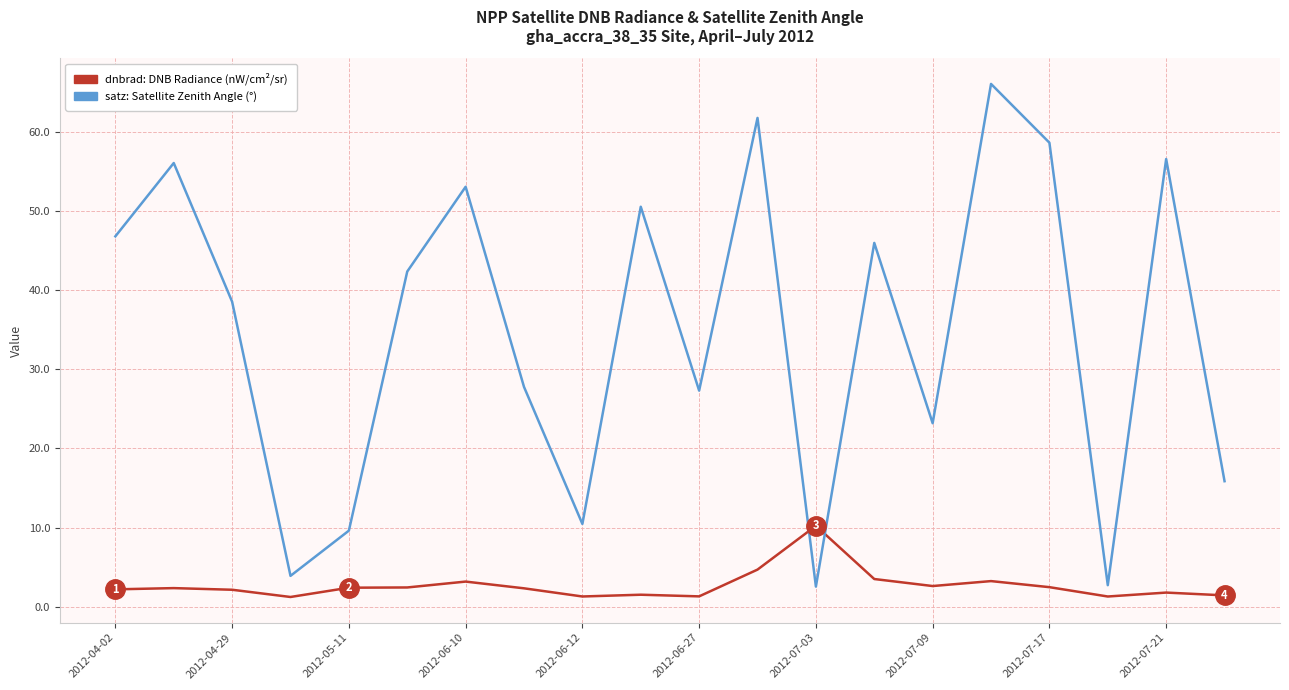

How many lines are shown in the chart?

2